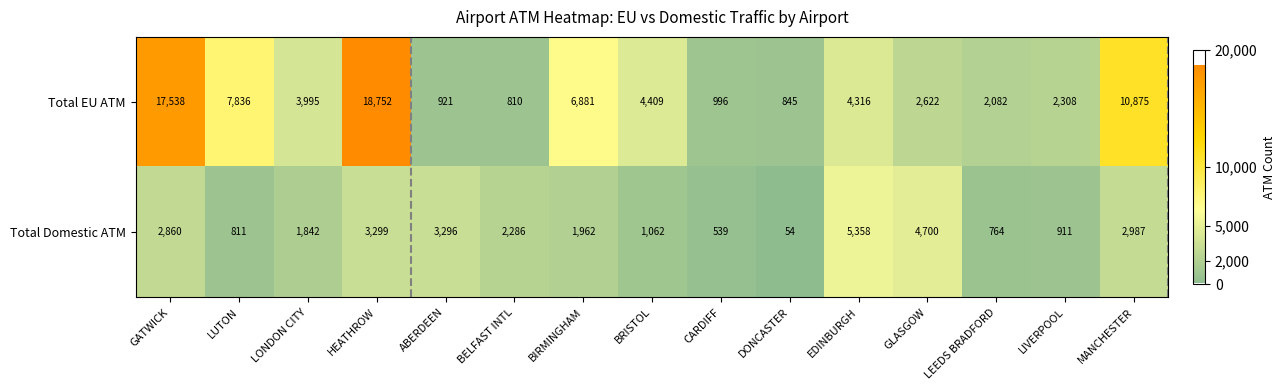

Between BIRMINGHAM and LIVERPOOL, which series saw the biggest shift?

Total EU ATM